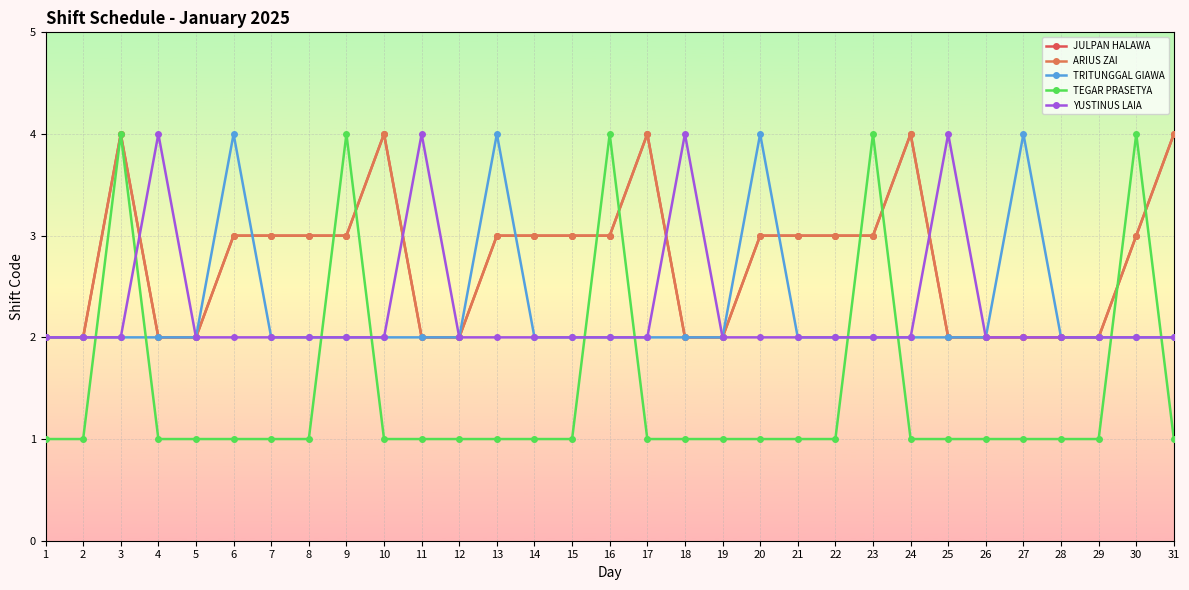

Where is TRITUNGGAL GIAWA nearest to the value 3?

1